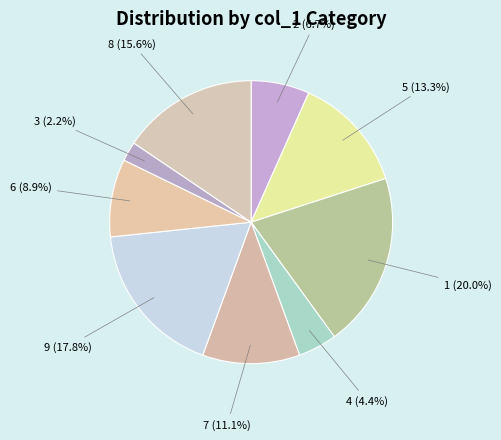

Which has a higher value, 7 or 3?

7